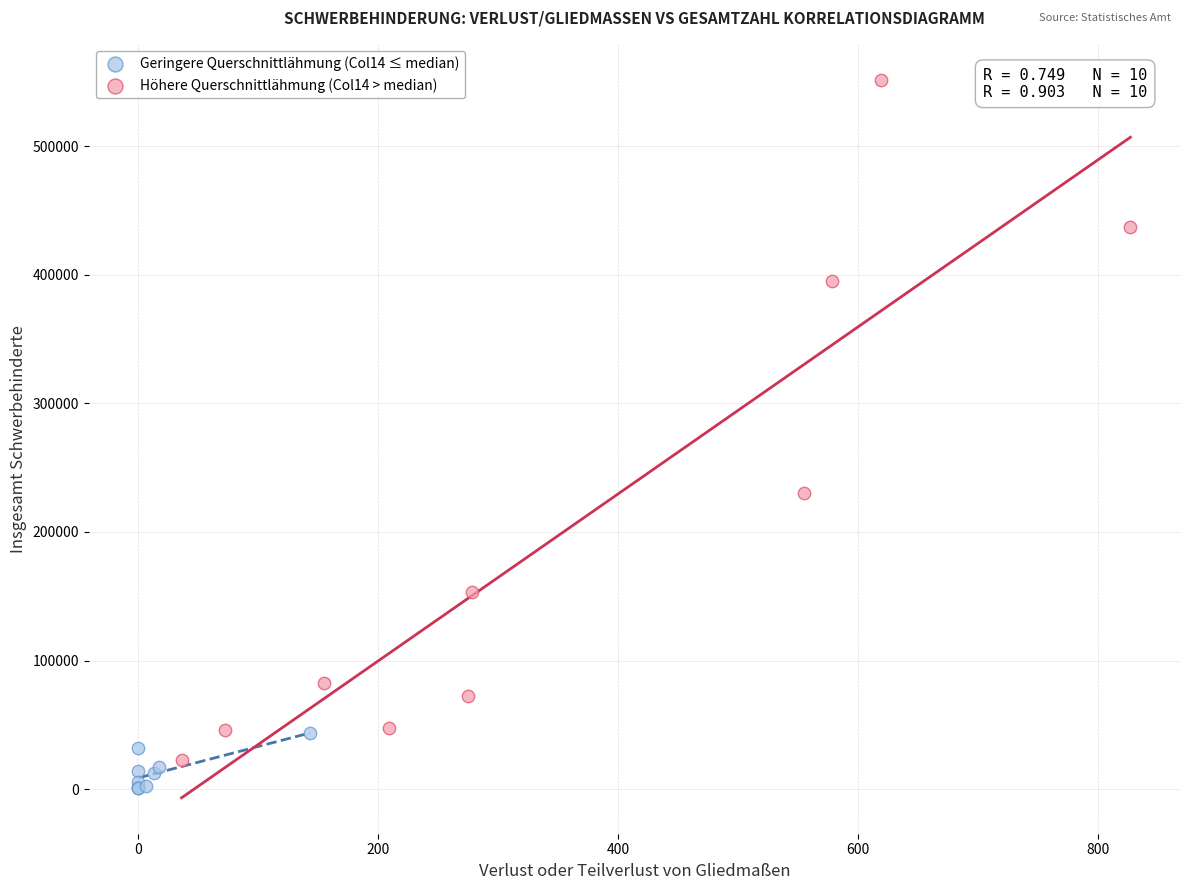

What are all the series names shown in the legend?

Geringere Querschnittlähmung (Col14 ≤ median), Höhere Querschnittlähmung (Col14 > median)